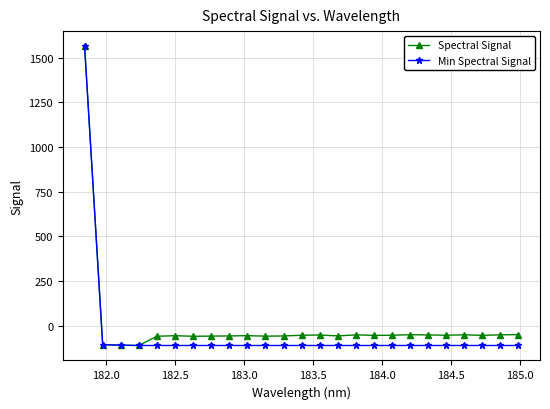

True or false: Spectral Signal has more than 1 points higher than both neighbors.

True